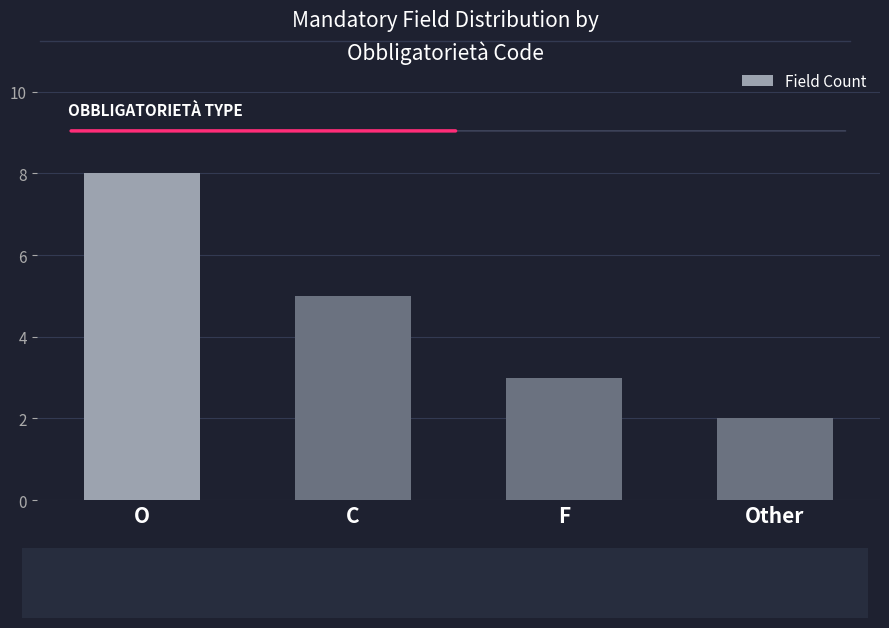

What is the sum of all values?

18